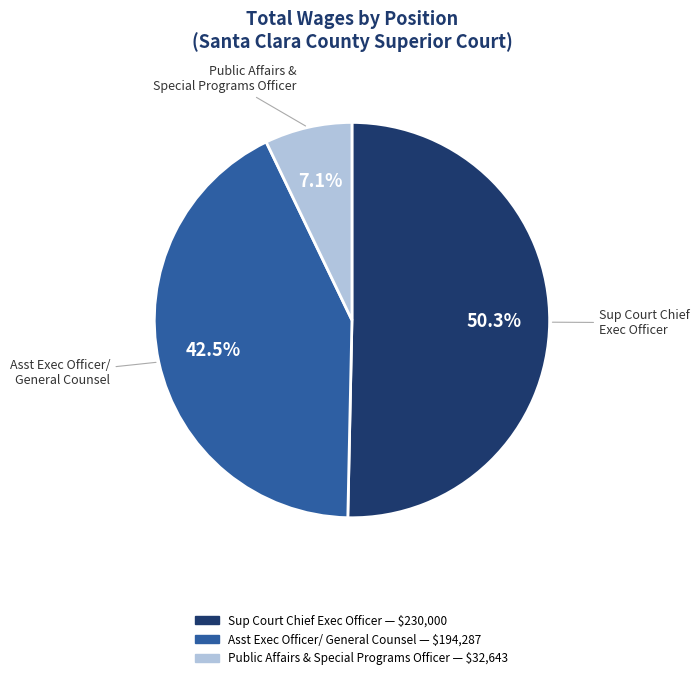

Is there a majority slice in this chart?

Yes